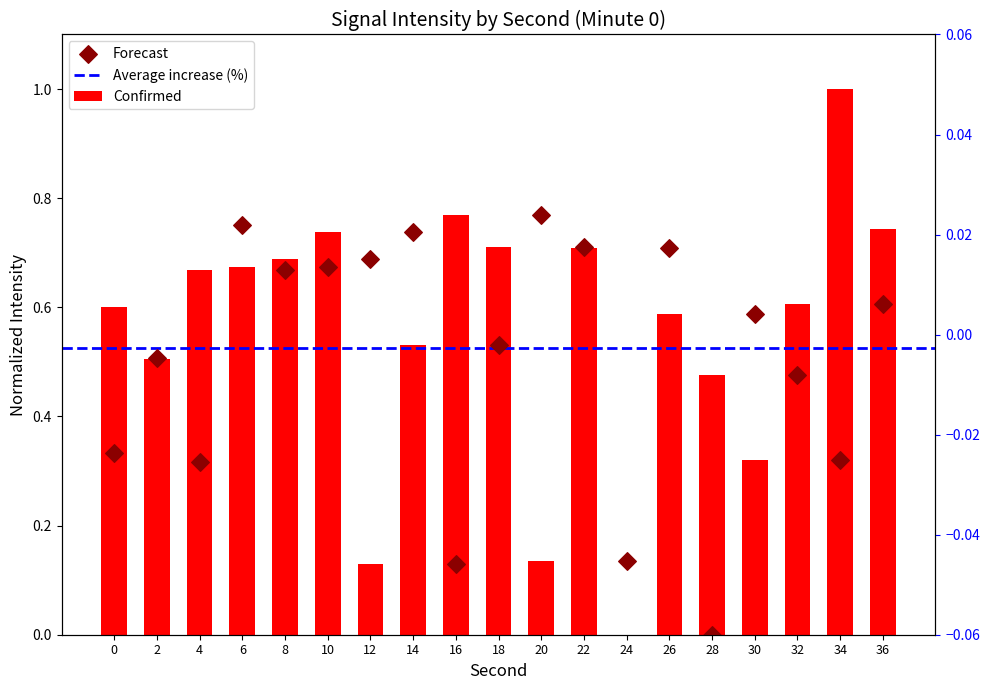

Which series has the largest total across all categories?

Confirmed